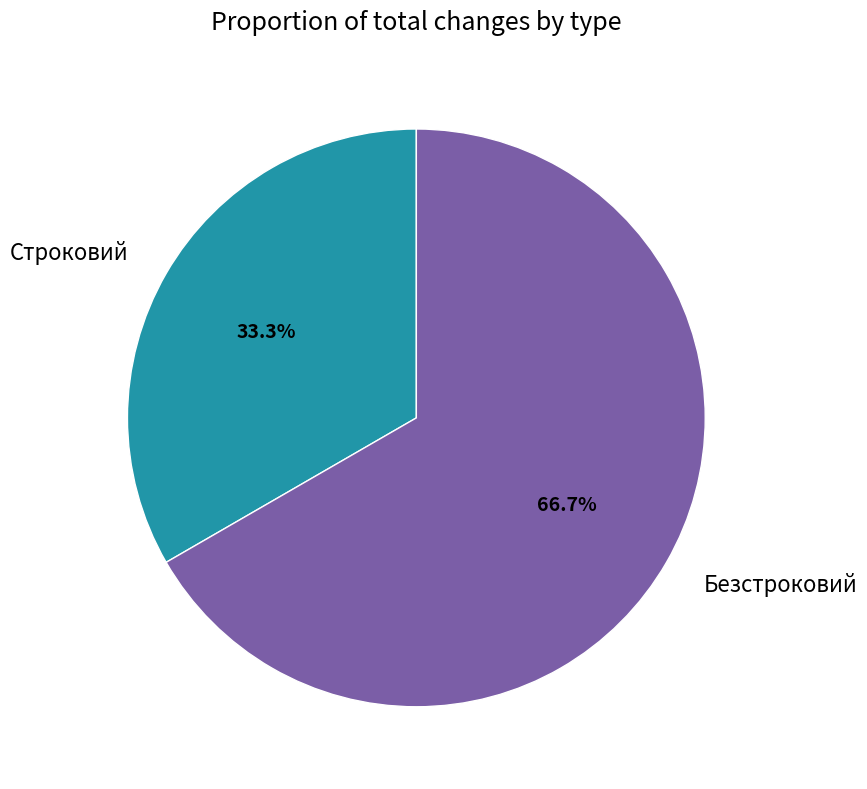

Do Строковий and Безстроковий together represent more than half of the pie?

Yes